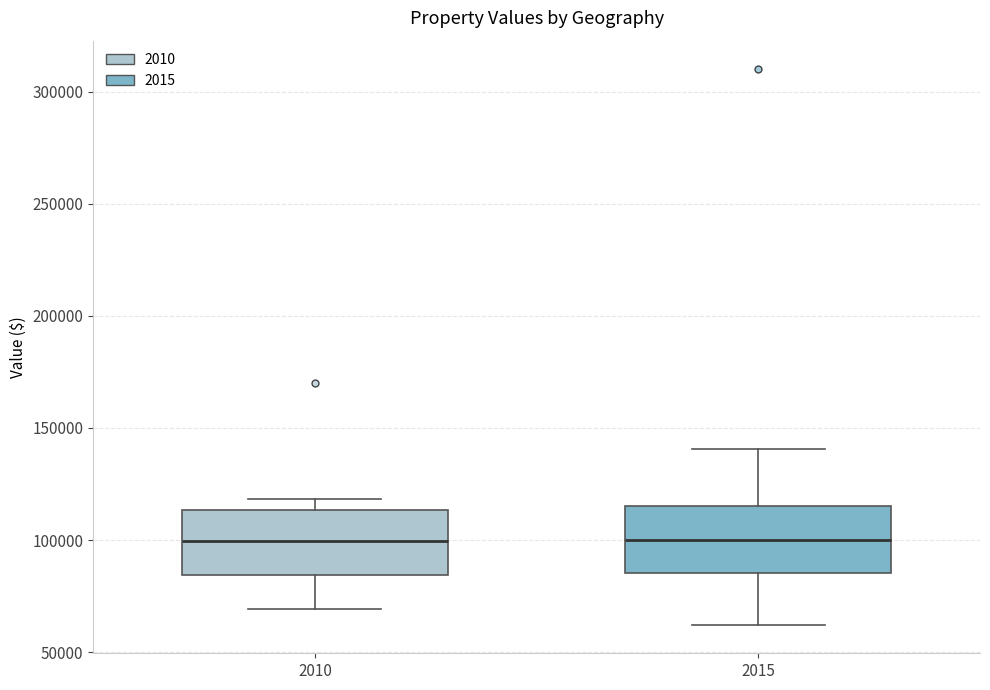

Where is the upper edge of the box at x = 2010 on the y-axis? The values are not printed on the chart, so give them approximately, as read against the axis.

115000